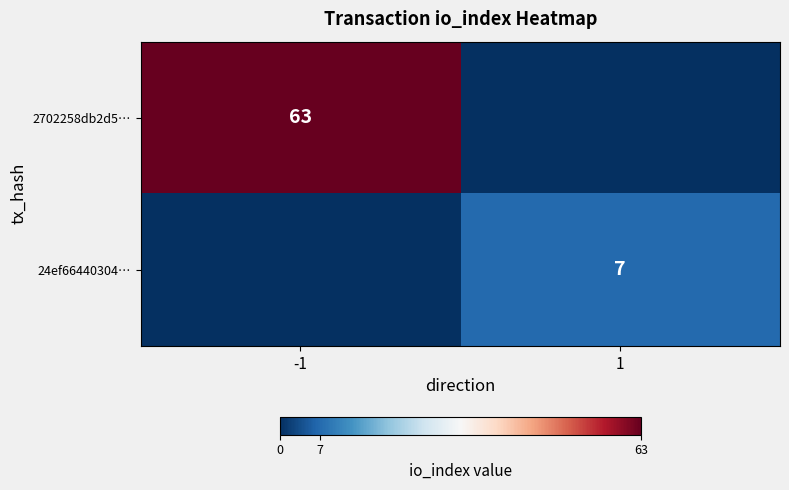

What is the total value across all series at 1?

7